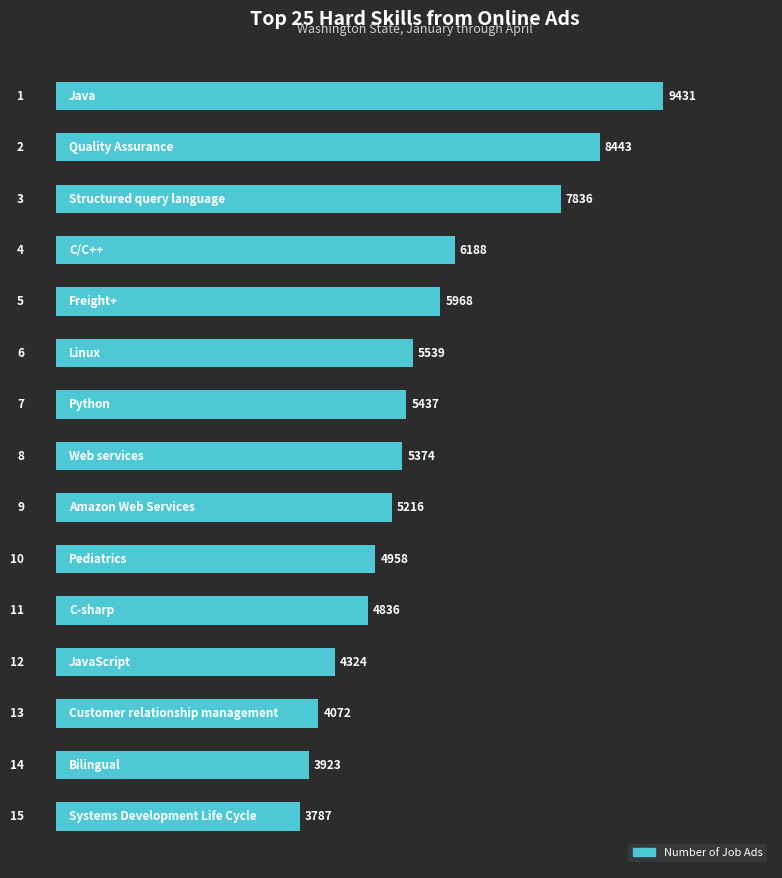

What is the value of the 2nd bar from the top?

8443